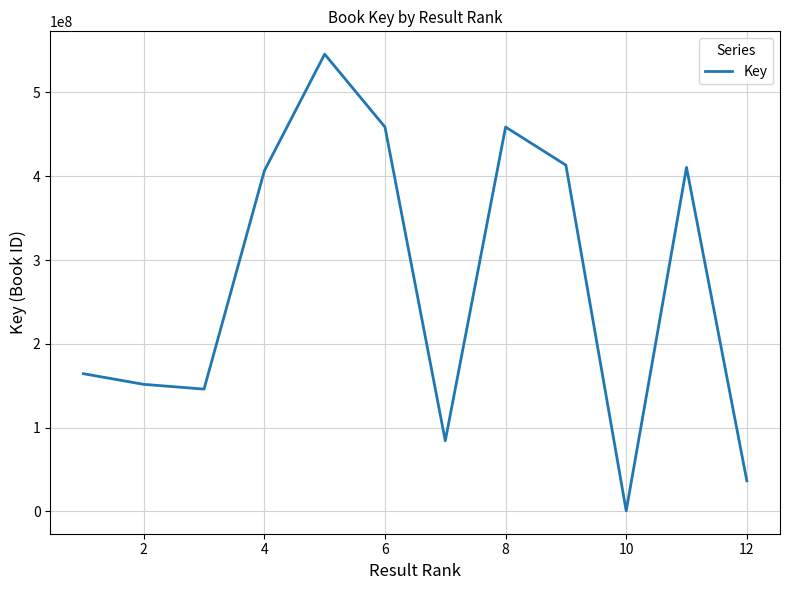

What is the greatest value displayed?

545708639